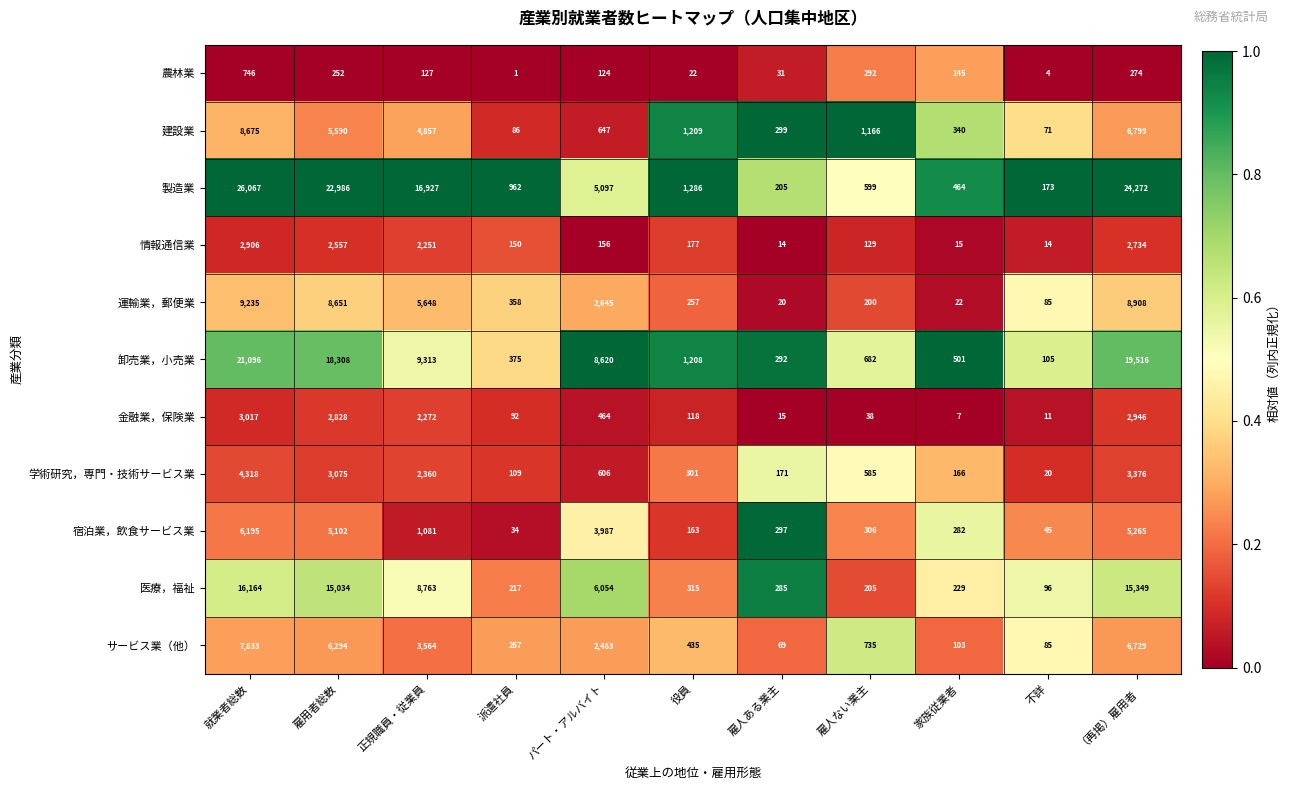

Which series changed the most between パート・アルバイト and 雇人ある業主?

卸売業，小売業